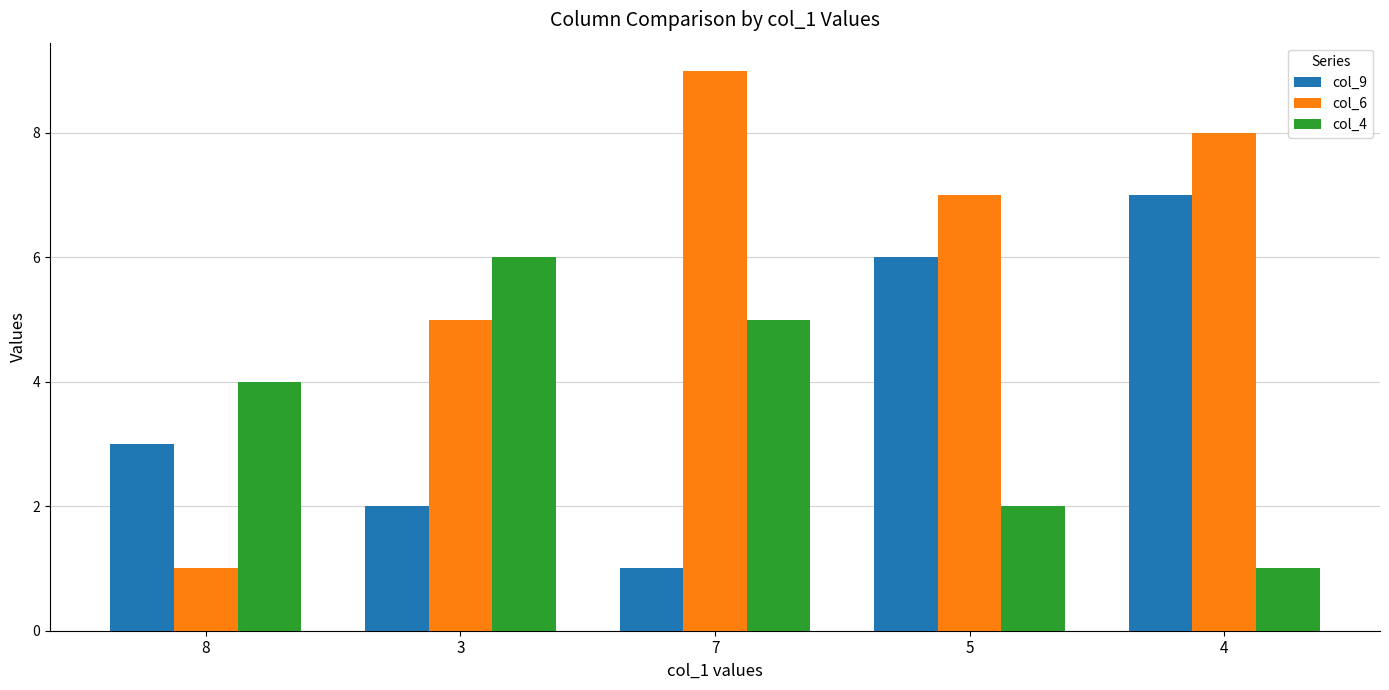

The col_4 series shows 3 at 7. True or false?

False